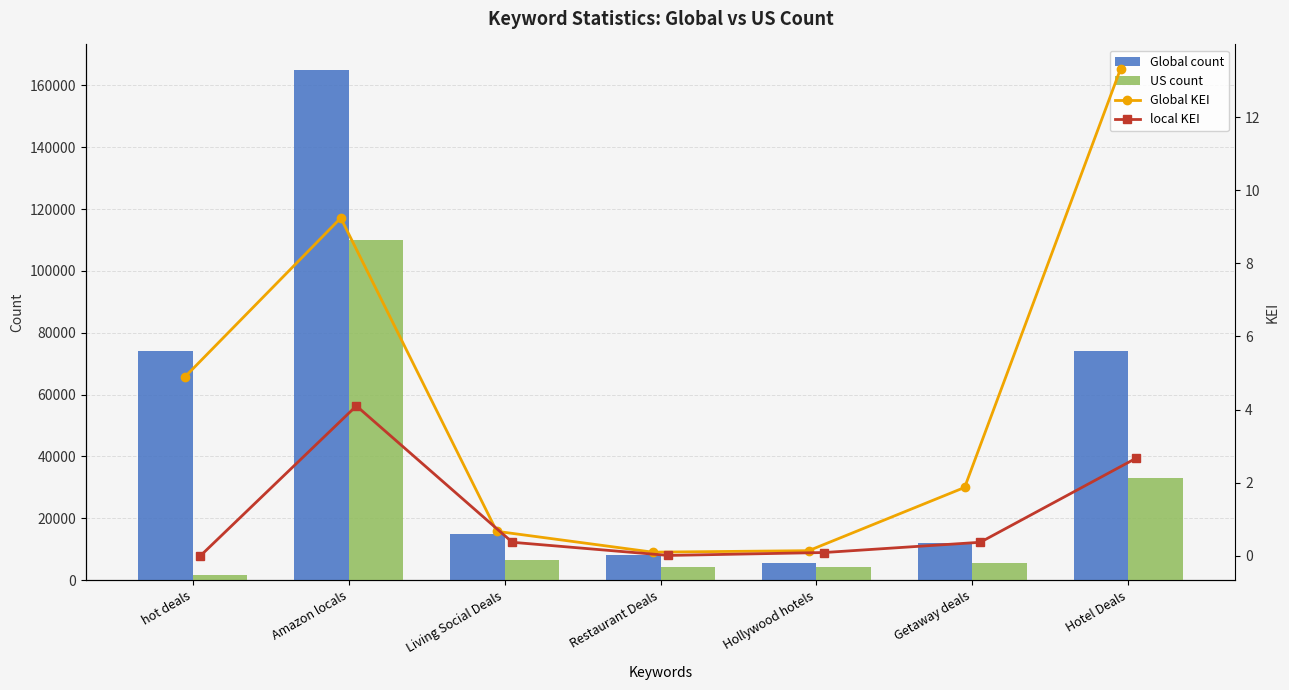

What is the difference between the maximum and minimum values in the Global count series?

159600